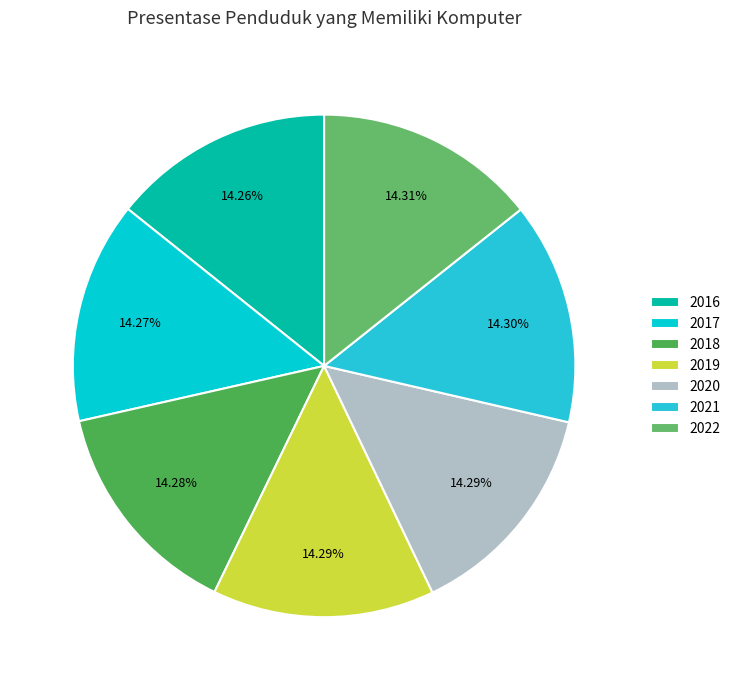

What portion of the pie excludes 2018?

85.7%